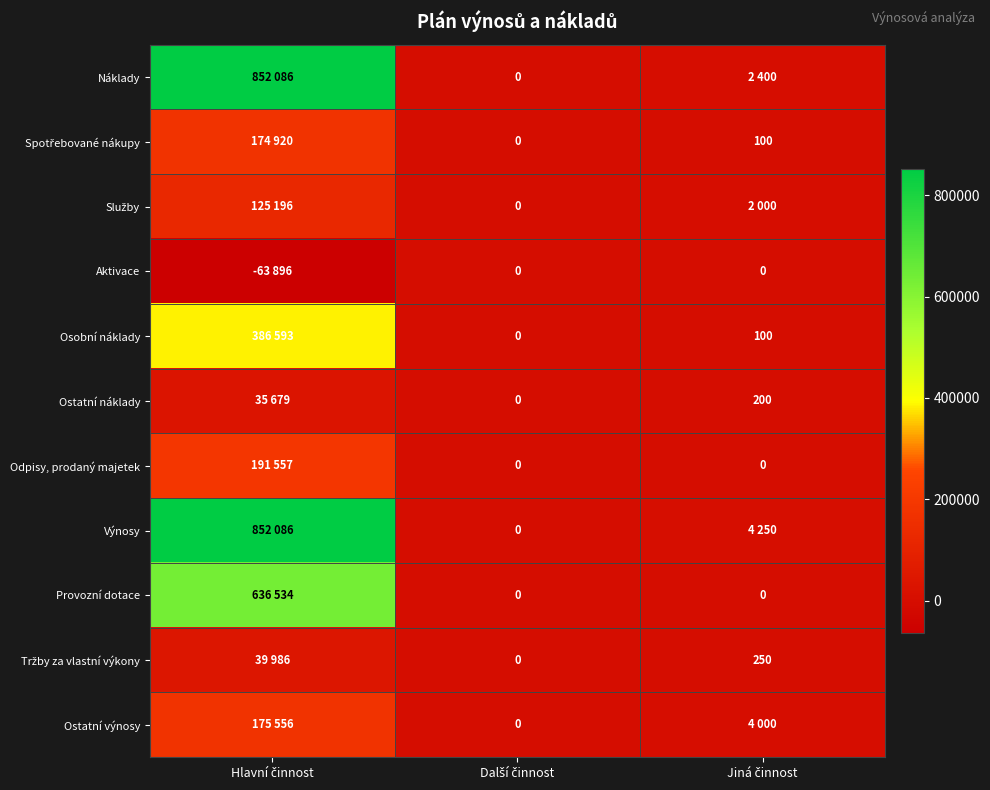

List the series in order of their peak value, lowest first.

Aktivace, Ostatní náklady, Tržby za vlastní výkony, Služby, Spotřebované nákupy, Ostatní výnosy, Odpisy, prodaný majetek, Osobní náklady, Provozní dotace, Náklady, Výnosy